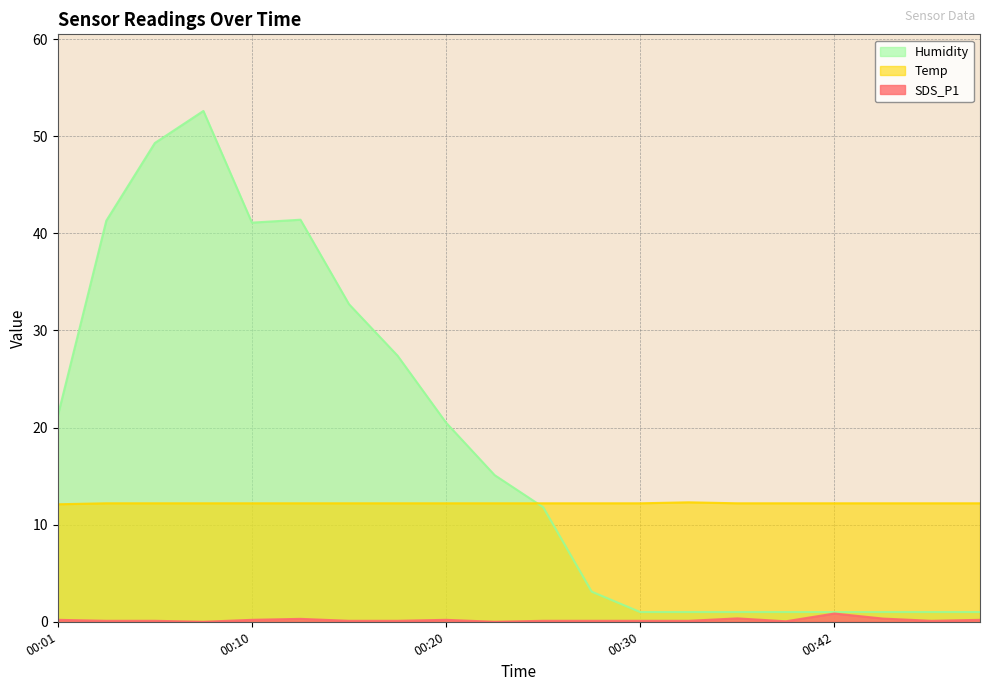

Which series ends up on top after the final intersection of Temp and Humidity?

Temp